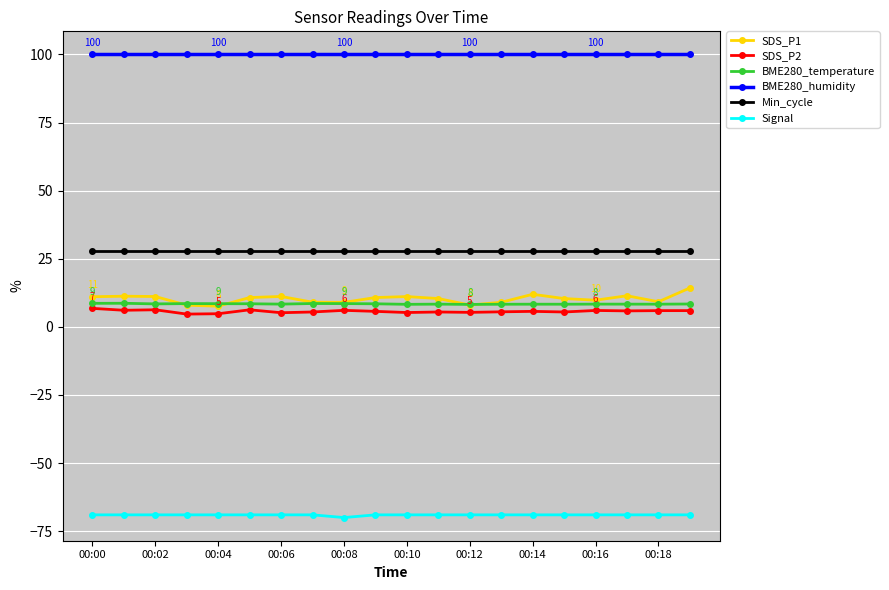

What is the minimum value for Min_cycle?

28.0